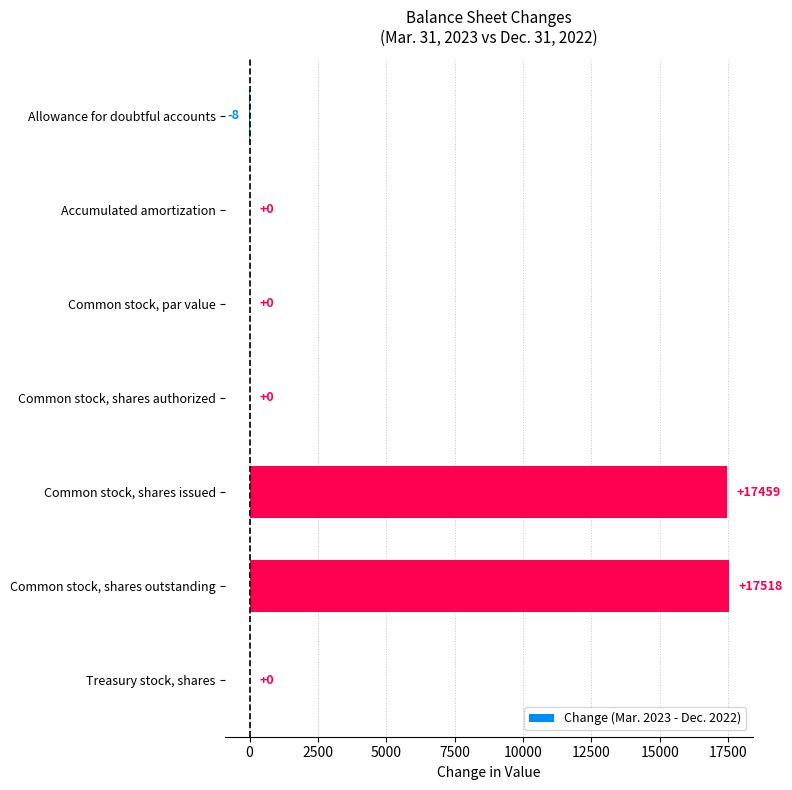

What is the sum of all values?

34969